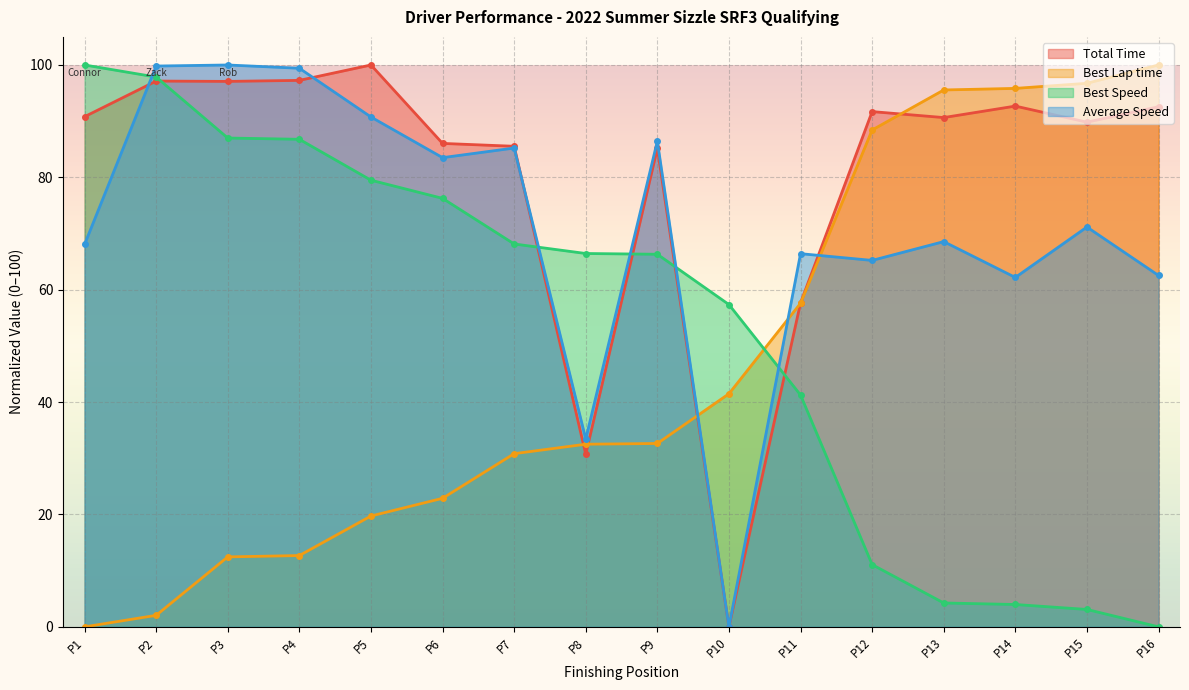

Reading right to left, list all the values displayed in this chart.

Total Time: 92.6	89.8	92.7	90.6	91.7	57.7	0.0	85.2	30.7	85.5	86.0	100.0	97.3	97.1	97.1	90.8
Best Lap time: 100.0	96.7	95.8	95.6	88.4	57.6	41.5	32.6	32.5	30.8	22.9	19.7	12.7	12.5	2.1	0.0
Best Speed: 0.0	3.1	4.0	4.3	11.1	41.3	57.4	66.3	66.4	68.1	76.3	79.5	86.8	87.0	97.9	100.0
Average Speed: 62.5	71.2	62.2	68.6	65.2	66.4	0.0	86.5	33.4	85.2	83.5	90.7	99.4	100.0	99.8	68.1